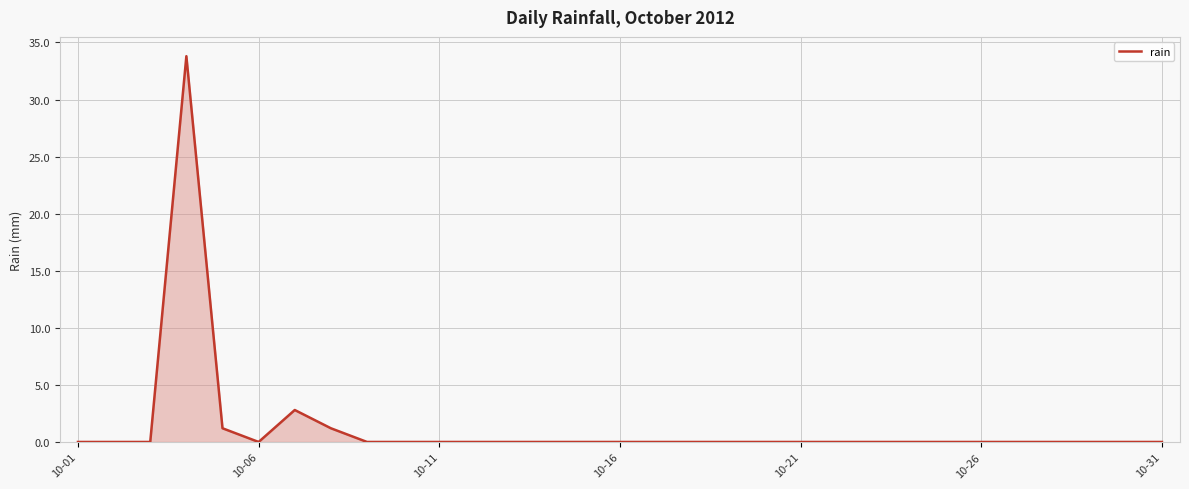

What is the difference between the maximum and minimum values?

33.8